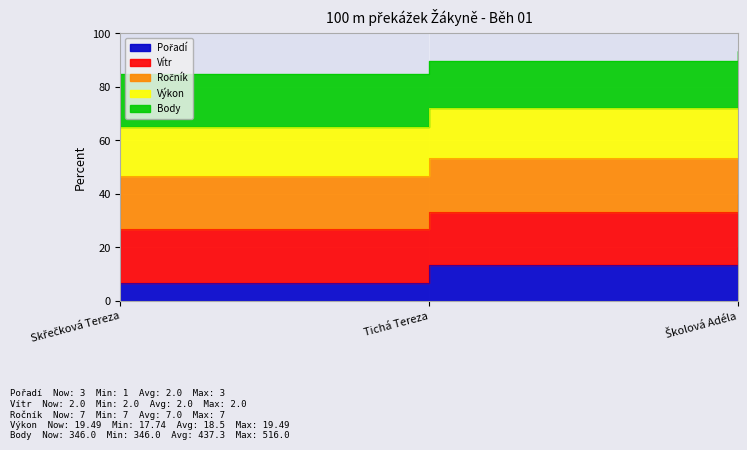

Is it true that Body equals 33.3 at Tichá Tereza?

True